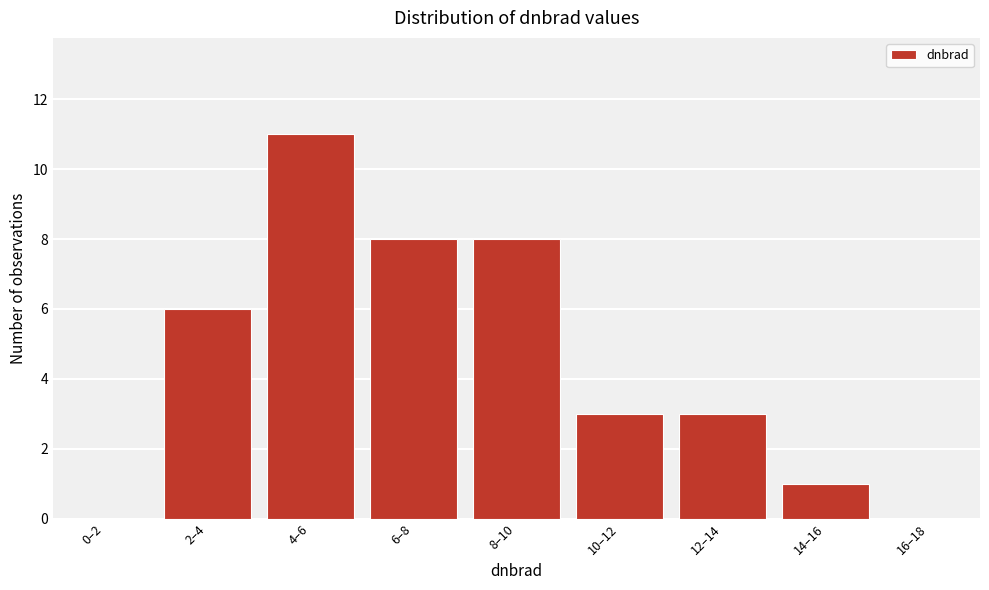

Reading left to right, transcribe all the data shown in this chart.

0–2=0	2–4=6	4–6=11	6–8=8	8–10=8	10–12=3	12–14=3	14–16=1	16–18=0